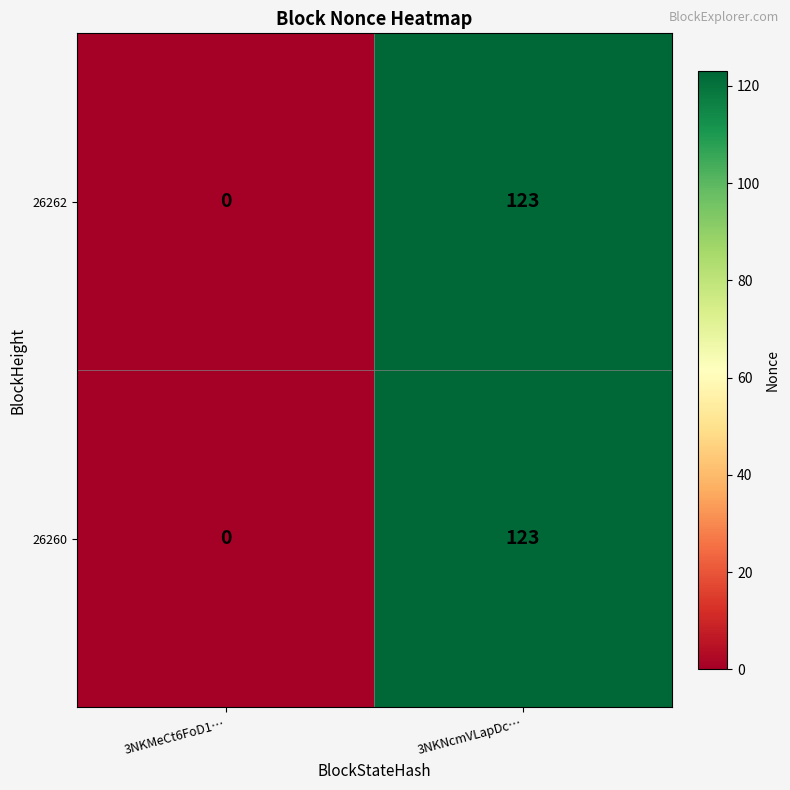

At which category is the sum across all series the highest?

3NKNcmVLapDc…